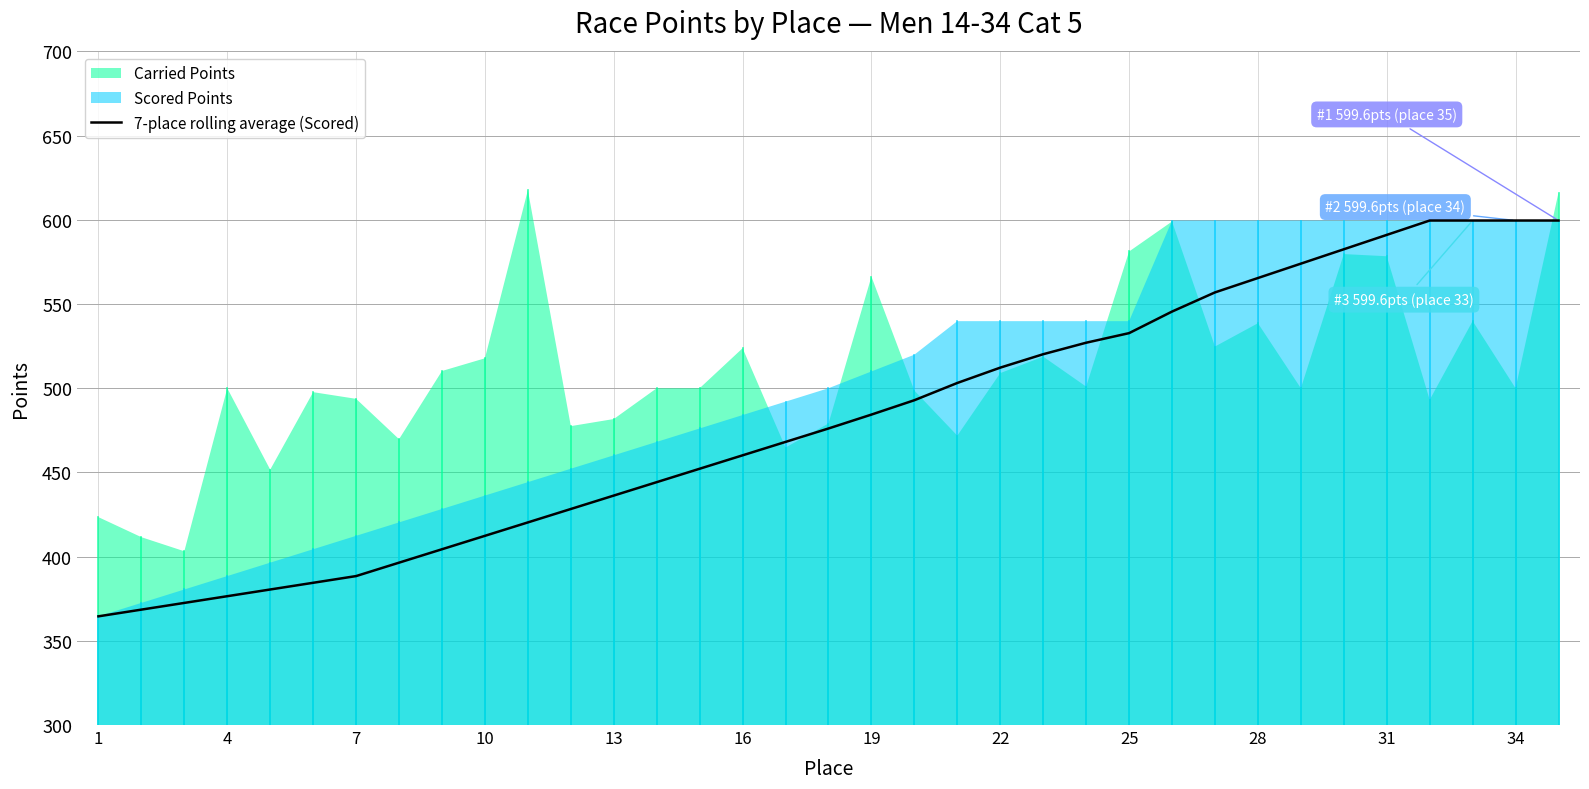

How many data points are less than 476?

17